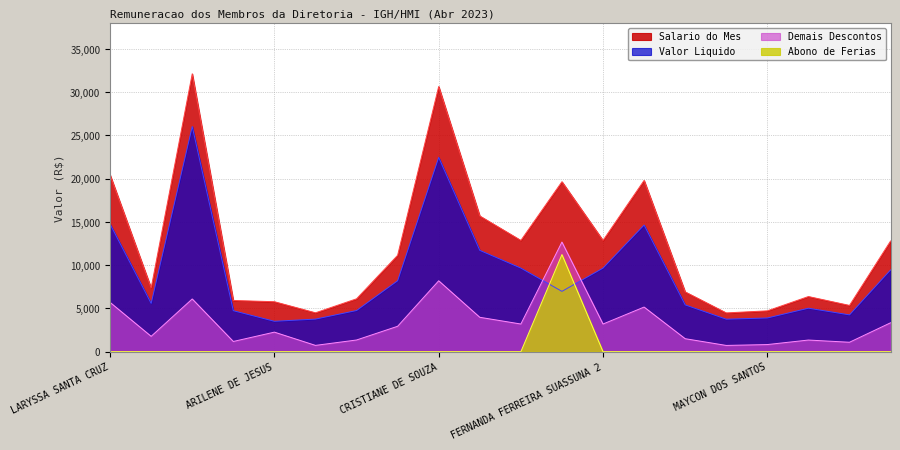

What is the value of the Demais Descontos point at the 1st from the left?

5700.8